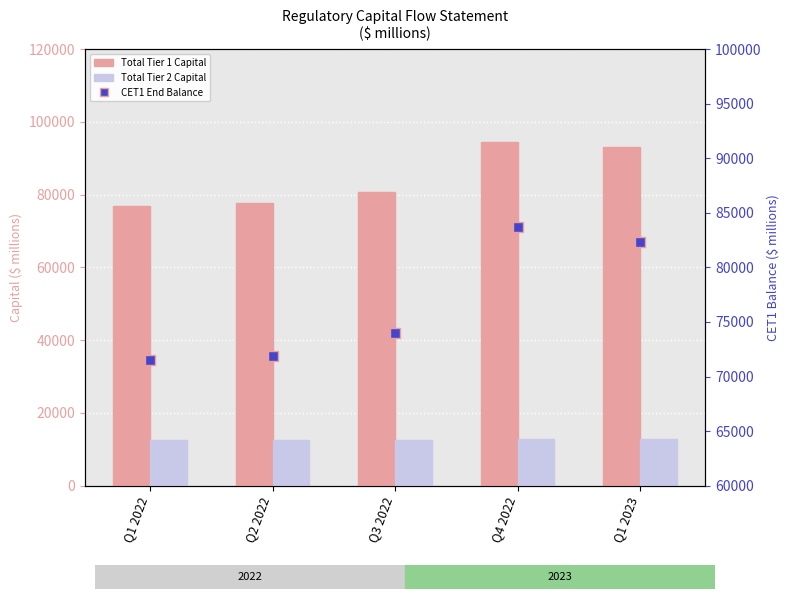

Rank the series by their maximum value, from highest to lowest.

Total Tier 1 Capital, CET1 End Balance, Total Tier 2 Capital